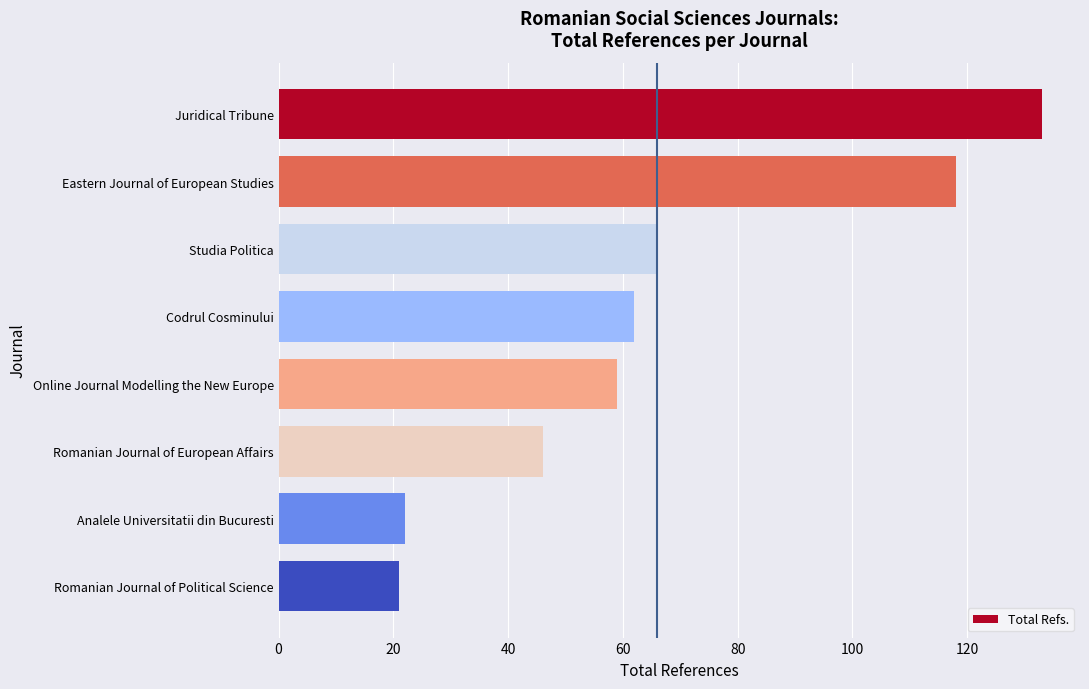

The value at Eastern Journal of European Studies is 54. True or false?

False